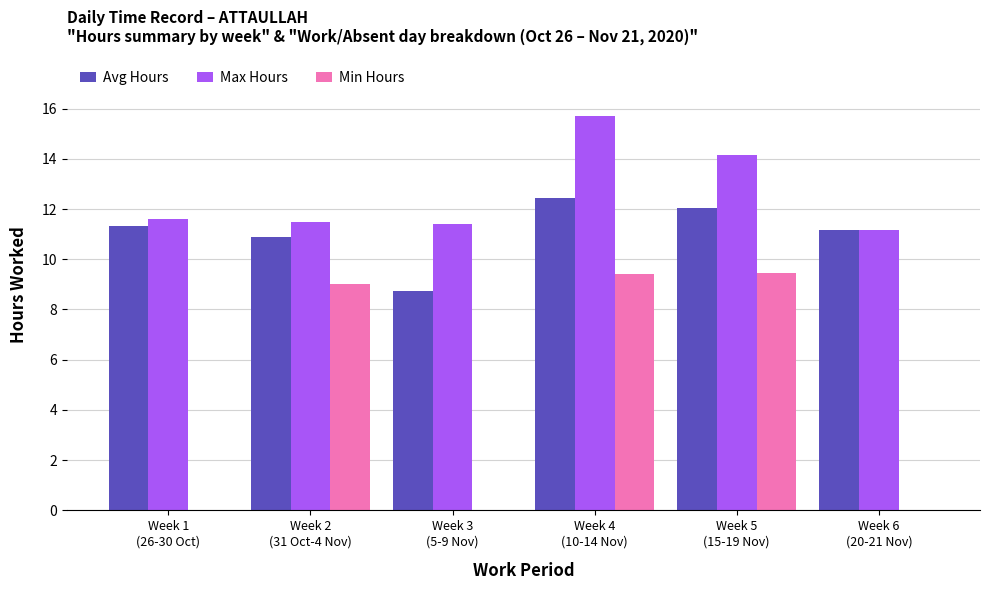

What is the maximum value for Avg Hours?

12.4